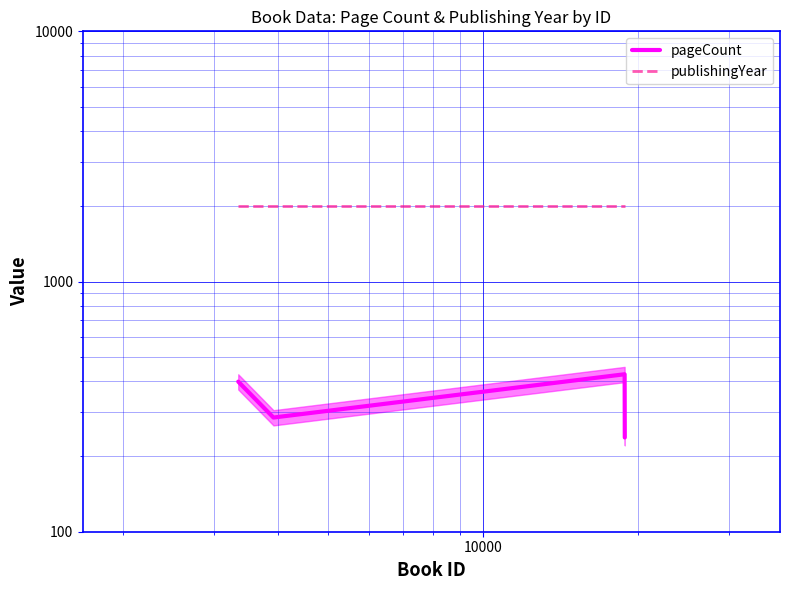

True or false: pageCount and publishingYear intersect in this chart.

False